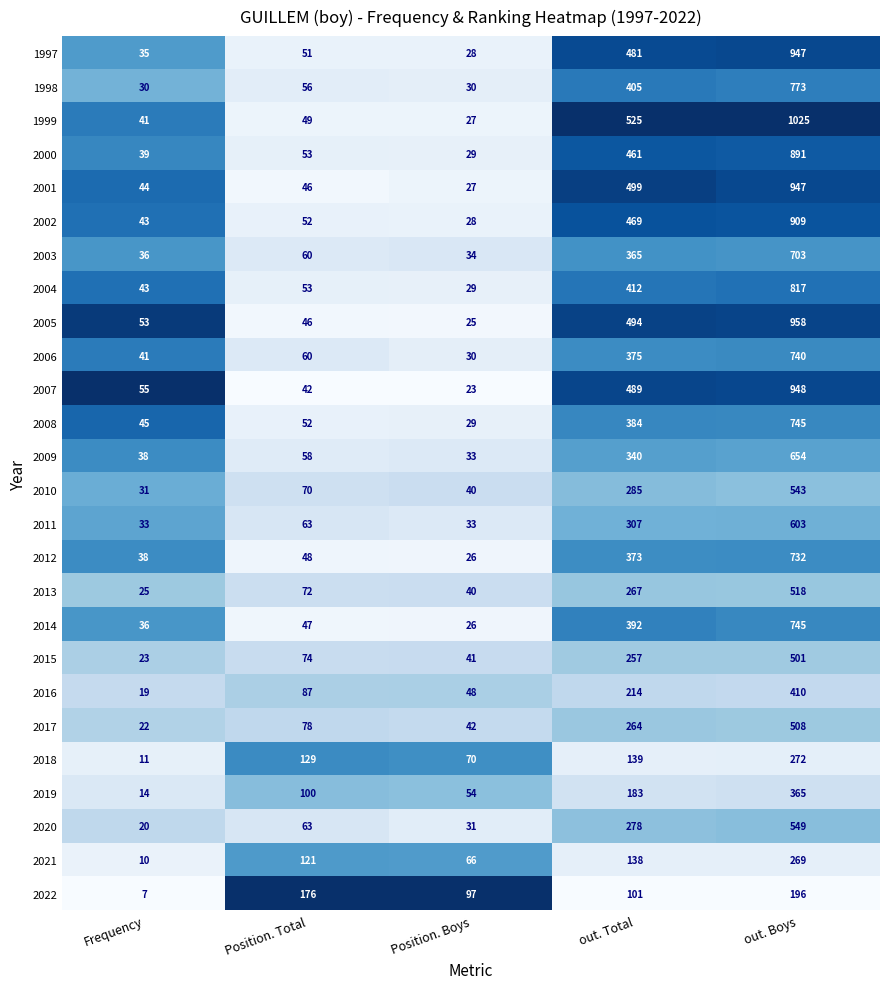

What is the average value of the 2015 series?

179